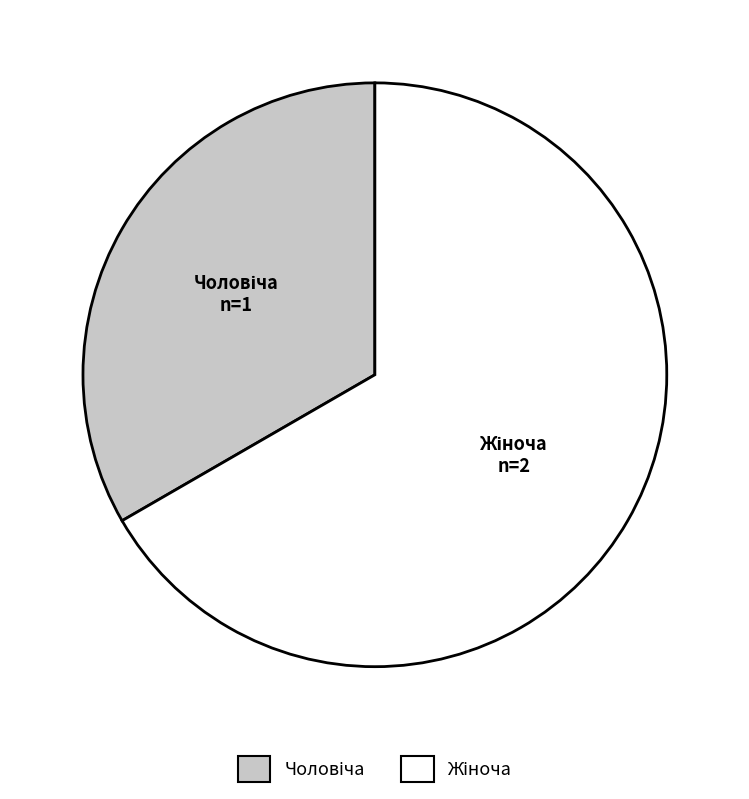

How many segments does this pie chart have?

2